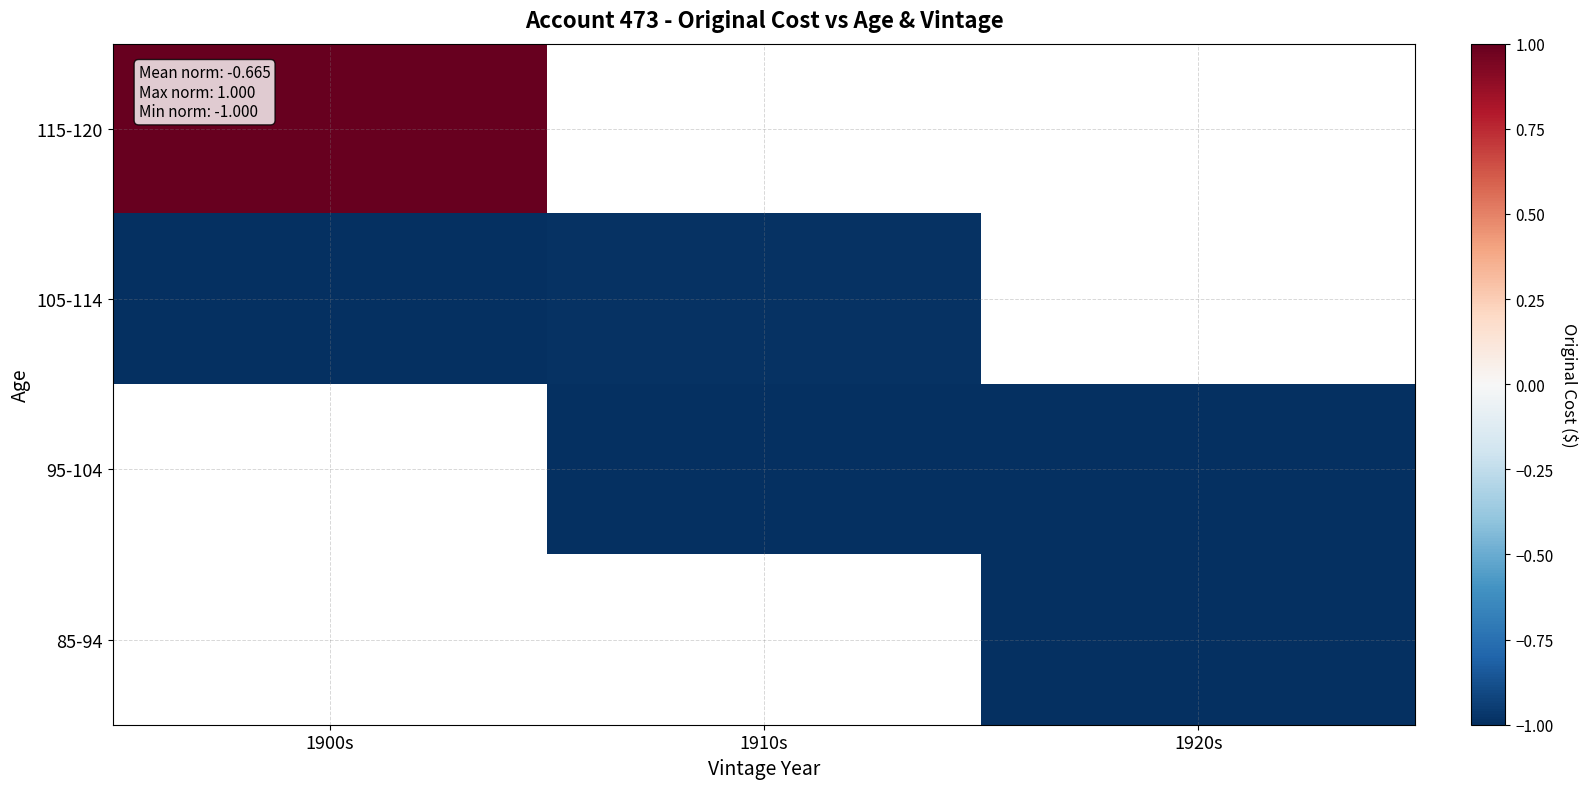

What is the smallest value displayed?

-1.0